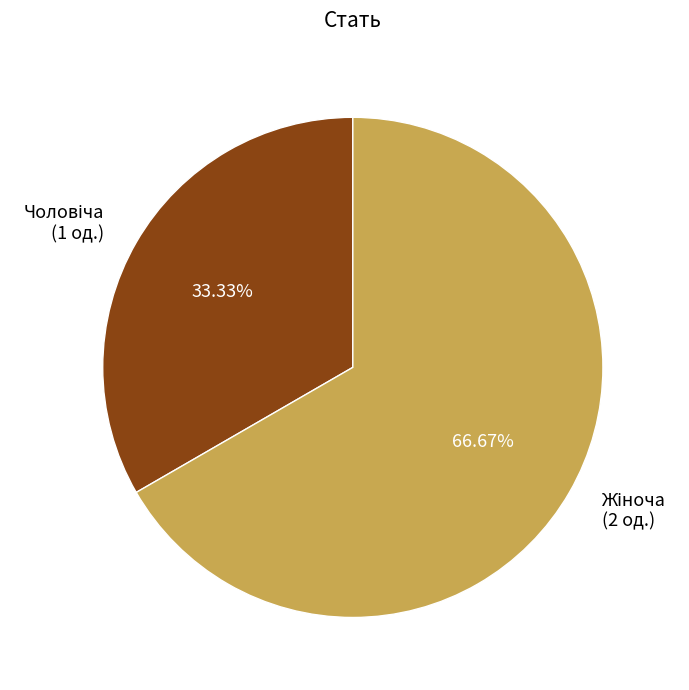

Does any single category account for the majority?

Yes